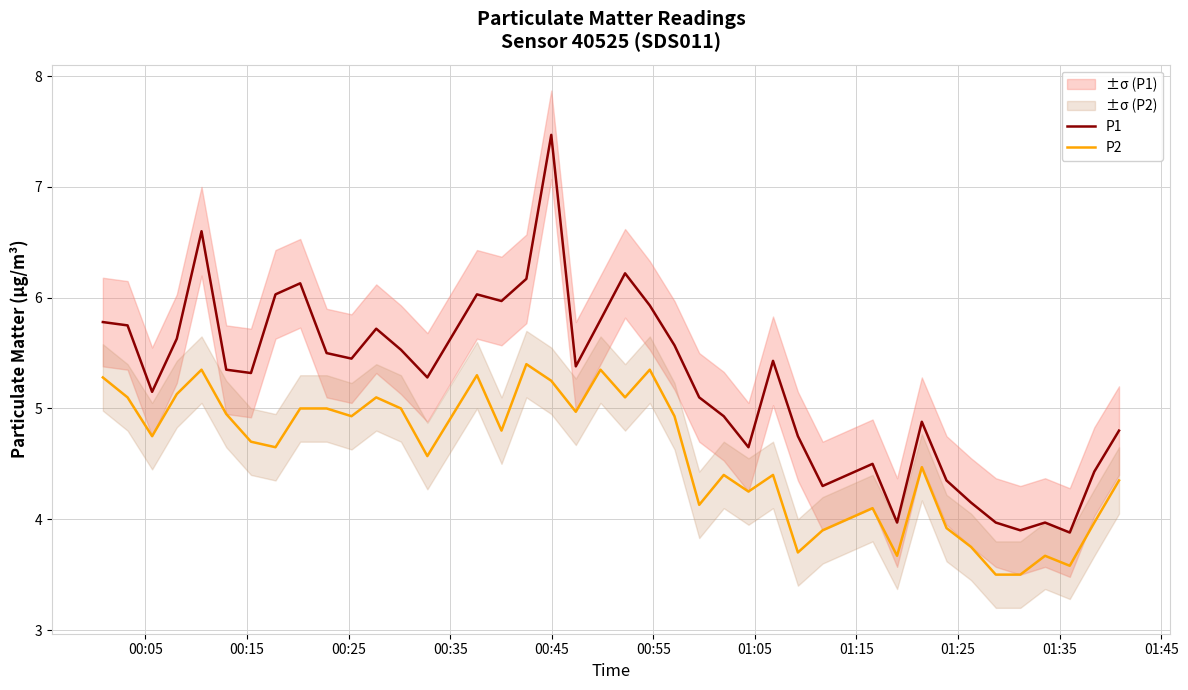

How many lines are shown in the chart?

2